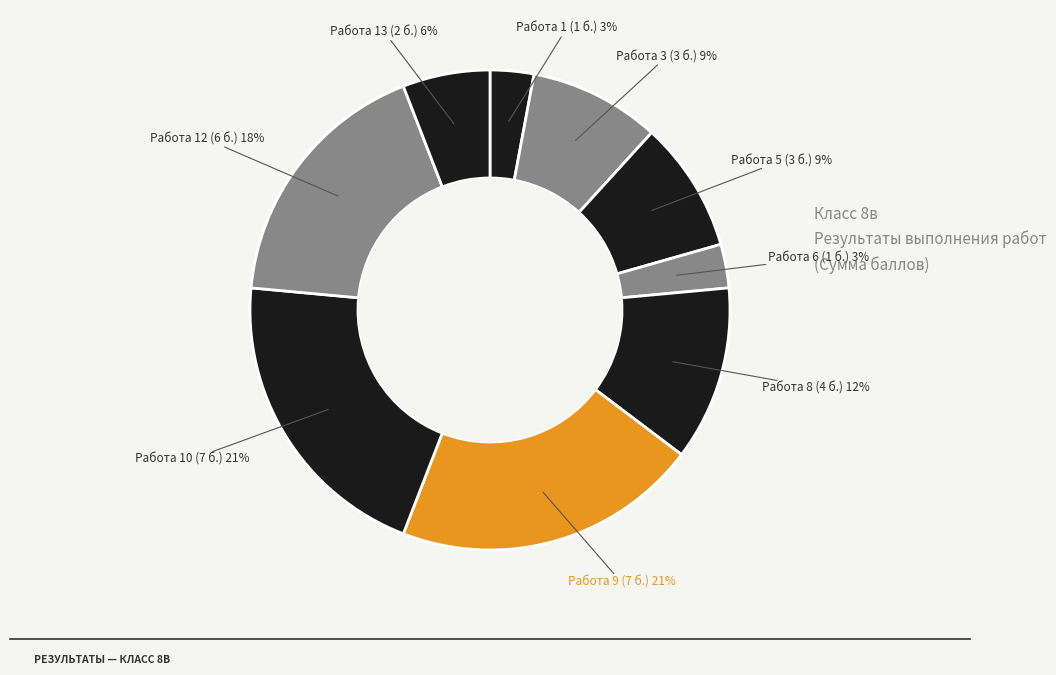

Count the number of slices in the pie.

9